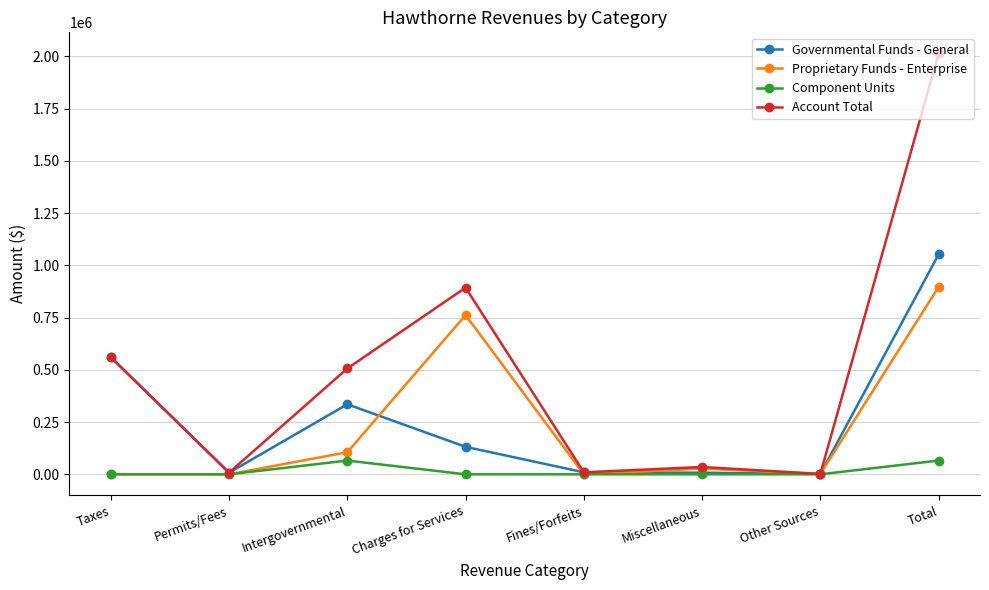

The value of Proprietary Funds - Enterprise at Total is 896657. True or false?

True